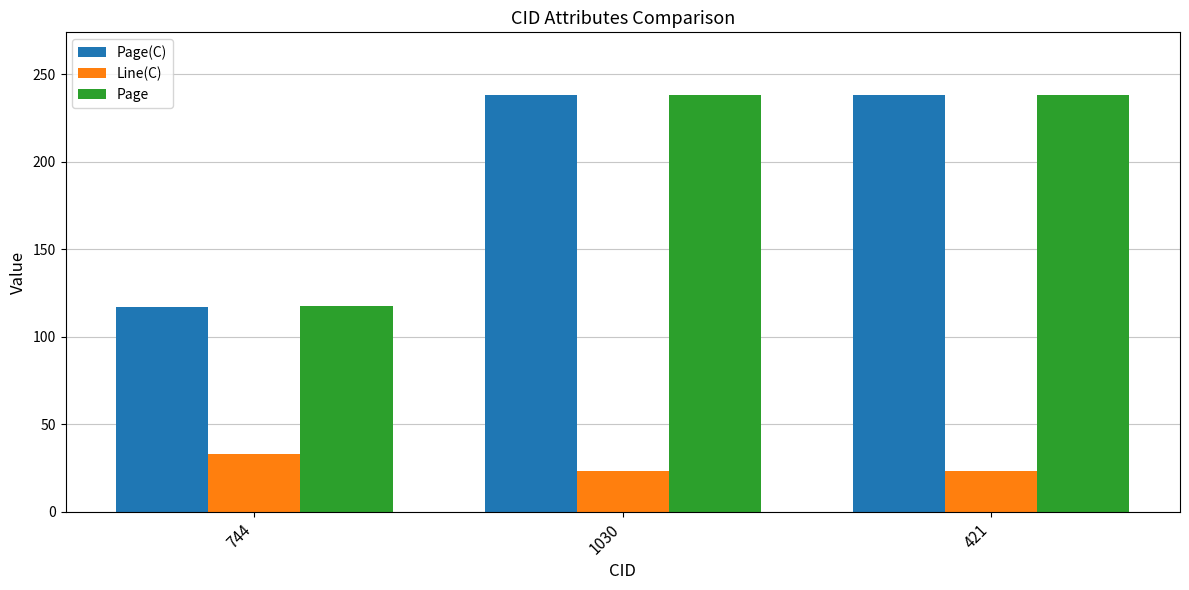

Is it true that Page equals 117.3 at 744?

True